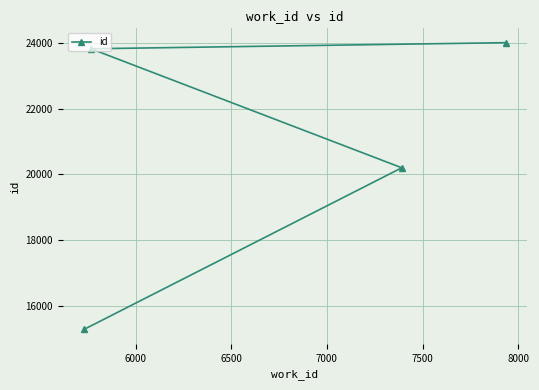

What is the smallest value displayed?

15270